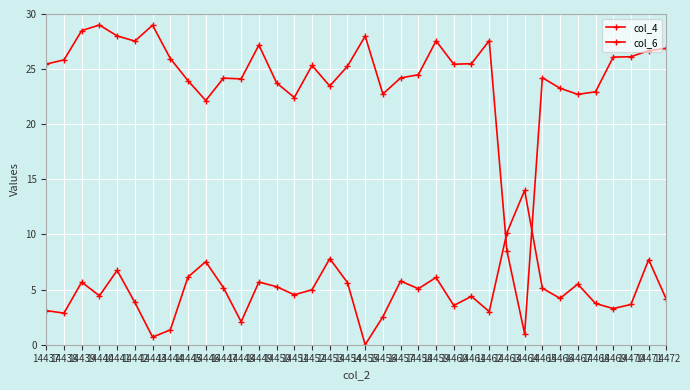

At which label does col_6 reach its minimum?

14455